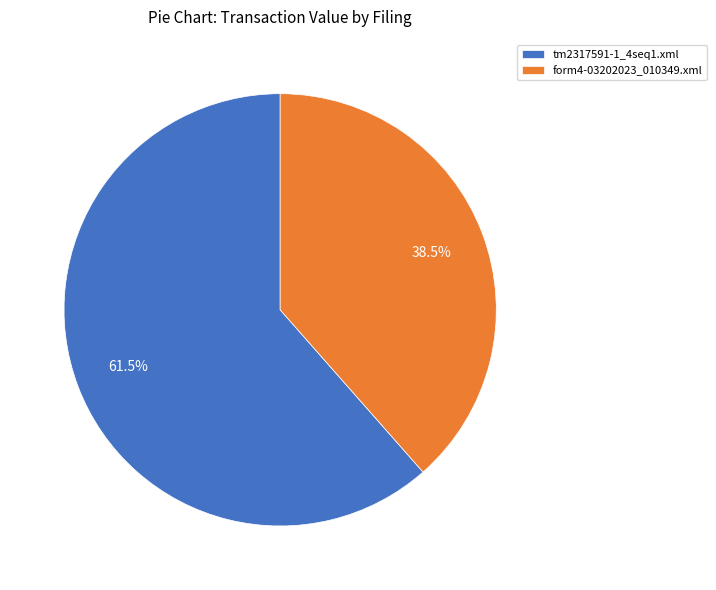

Rank the categories by value from highest to lowest.

tm2317591-1_4seq1.xml, form4-03202023_010349.xml